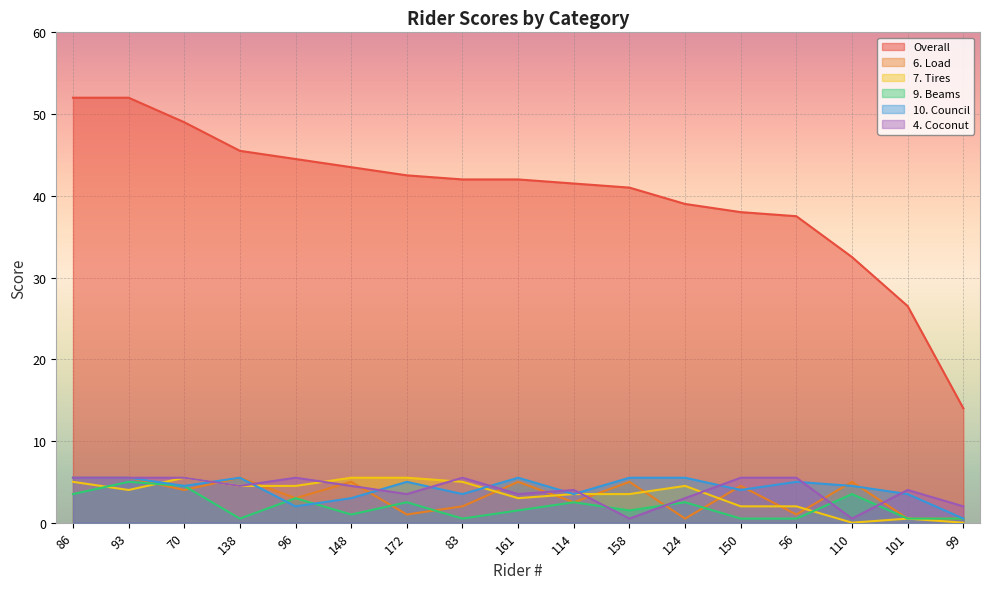

Which has a higher value, 56 or 138?

138